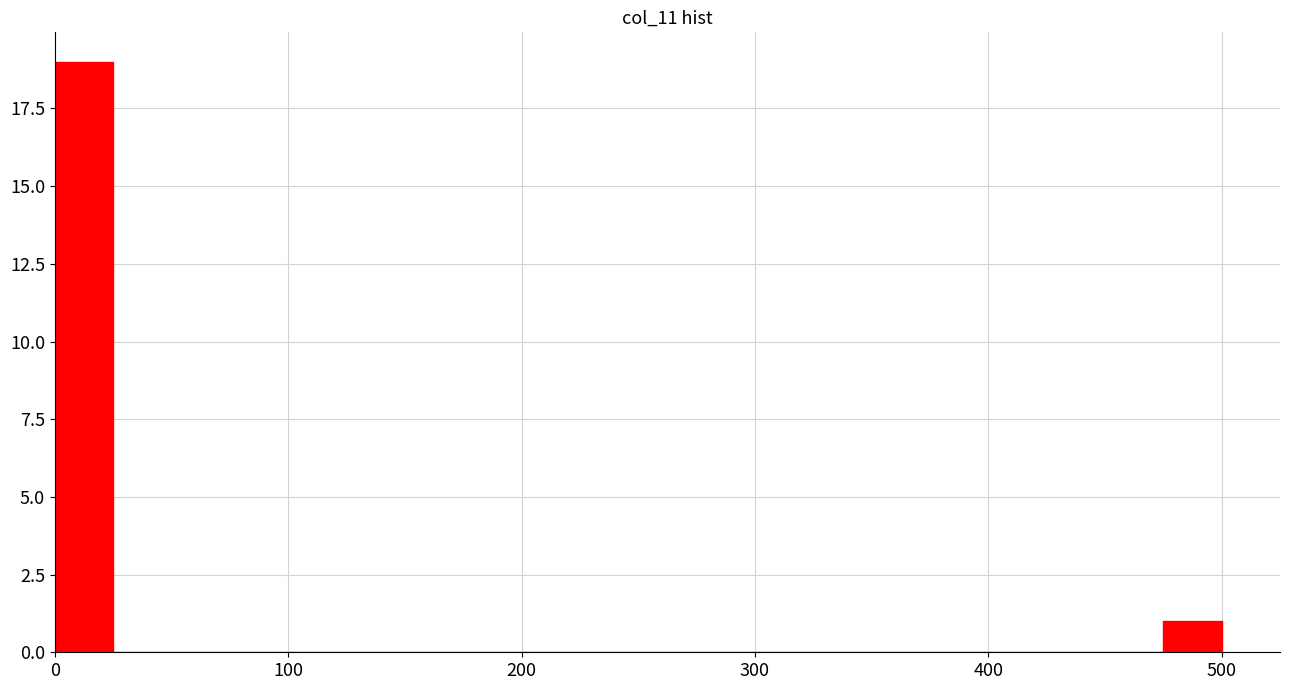

Read against the x-axis, roughly where is the centre of the tallest bar?

10